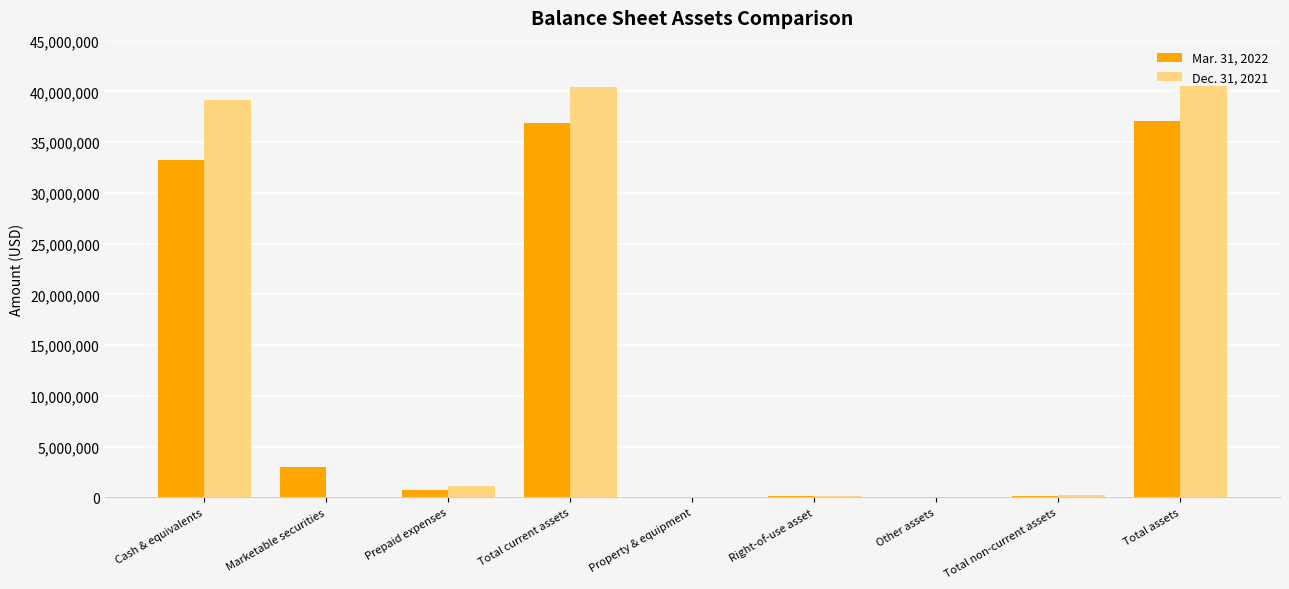

What is the total value across all series at Total assets?

77663144